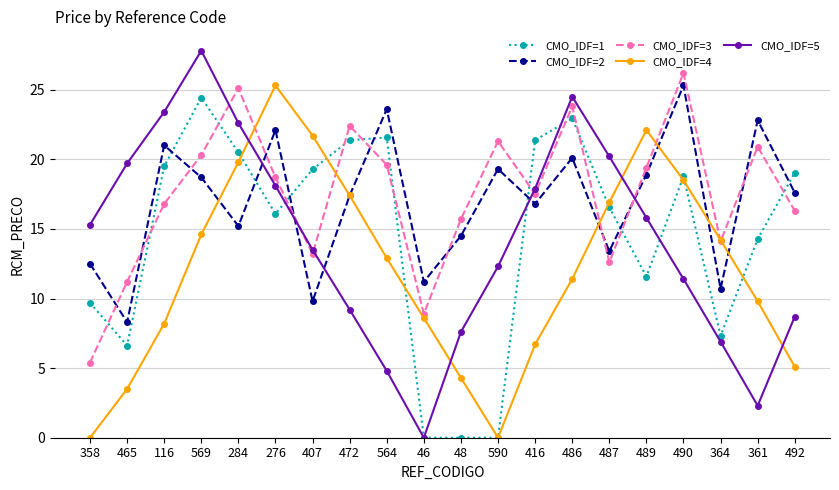

Reading left to right, extract all data points from this chart.

CMO_IDF=1: 358=9.7	465=6.6	116=19.5	569=24.4	284=20.5	276=16.1	407=19.3	472=21.4	564=21.6	46=0.0	48=0.0	590=0.0	416=21.4	486=22.9	487=16.6	489=11.6	490=18.8	364=7.3	361=14.3	492=19.0
CMO_IDF=2: 358=12.5	465=8.3	116=21.0	569=18.7	284=15.2	276=22.1	407=9.8	472=17.4	564=23.6	46=11.2	48=14.5	590=19.3	416=16.8	486=20.1	487=13.4	489=18.9	490=25.3	364=10.7	361=22.8	492=17.6
CMO_IDF=3: 358=5.4	465=11.2	116=16.8	569=20.3	284=25.1	276=18.7	407=13.2	472=22.4	564=19.6	46=8.9	48=15.7	590=21.3	416=17.5	486=23.8	487=12.6	489=19.4	490=26.2	364=14.1	361=20.9	492=16.3
CMO_IDF=4: 358=0.0	465=3.5	116=8.2	569=14.6	284=19.8	276=25.3	407=21.7	472=17.4	564=12.9	46=8.6	48=4.3	590=0.0	416=6.7	486=11.4	487=16.9	489=22.1	490=18.5	364=14.2	361=9.8	492=5.1
CMO_IDF=5: 358=15.3	465=19.7	116=23.4	569=27.8	284=22.6	276=18.1	407=13.5	472=9.2	564=4.8	46=0.0	48=7.6	590=12.3	416=17.9	486=24.5	487=20.2	489=15.8	490=11.4	364=6.9	361=2.3	492=8.7